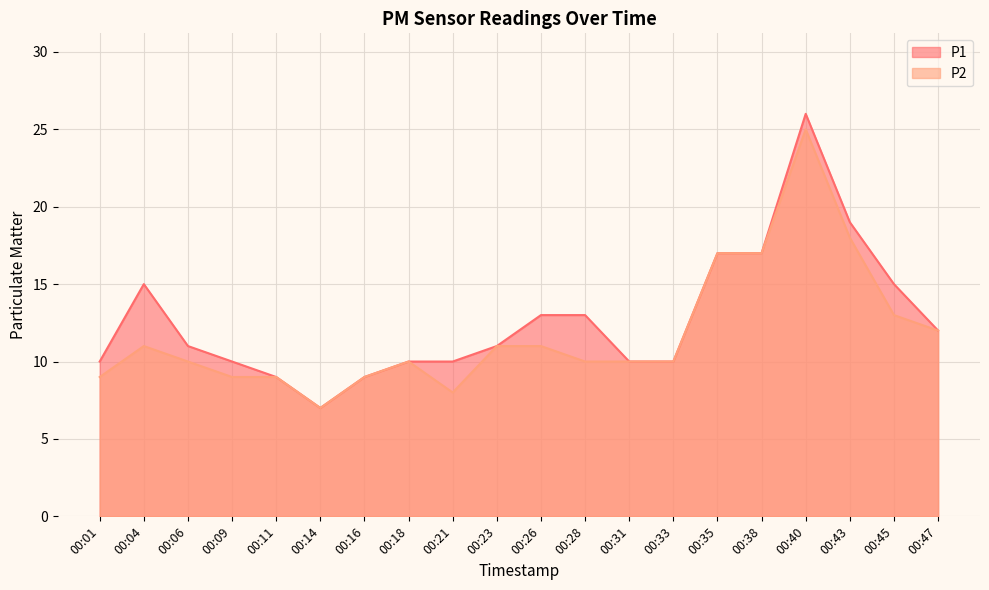

How many data points does each series have?

20